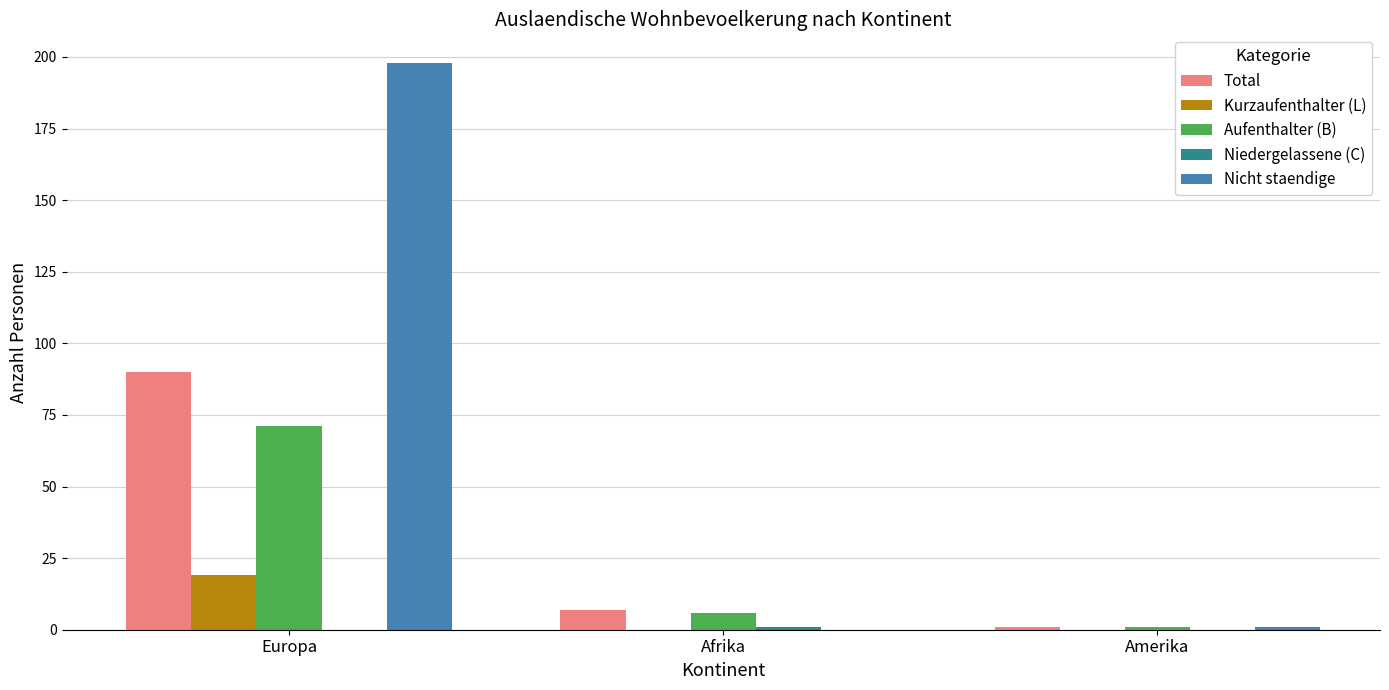

What is the sum of all Kurzaufenthalter (L) values?

19